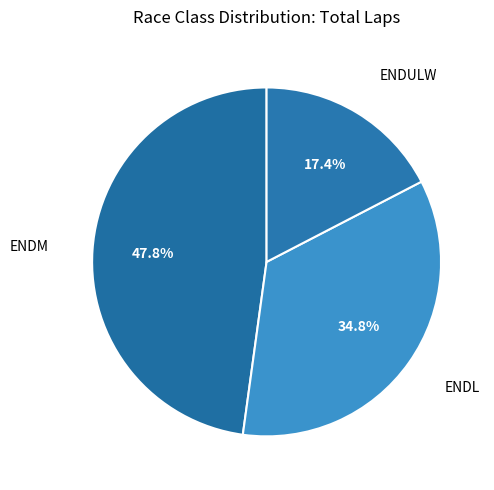

Combined, what portion of the pie is ENDL and ENDM?

82.6%